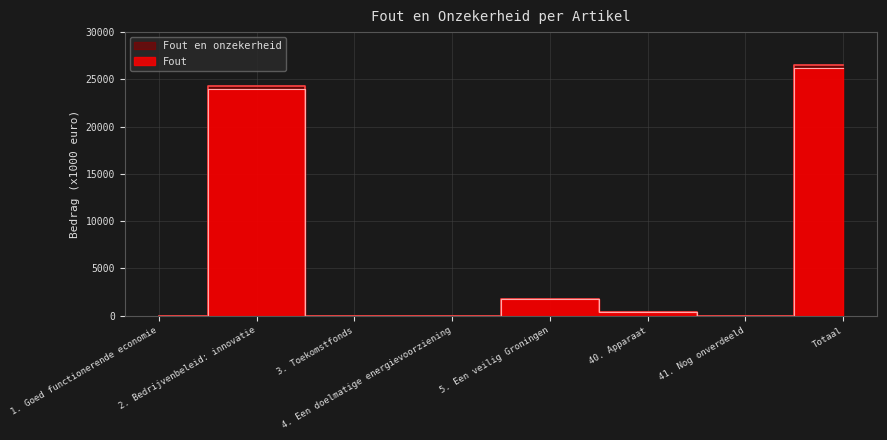

Where is the first local maximum for Fout en onzekerheid?

2. Bedrijvenbeleid: innovatie